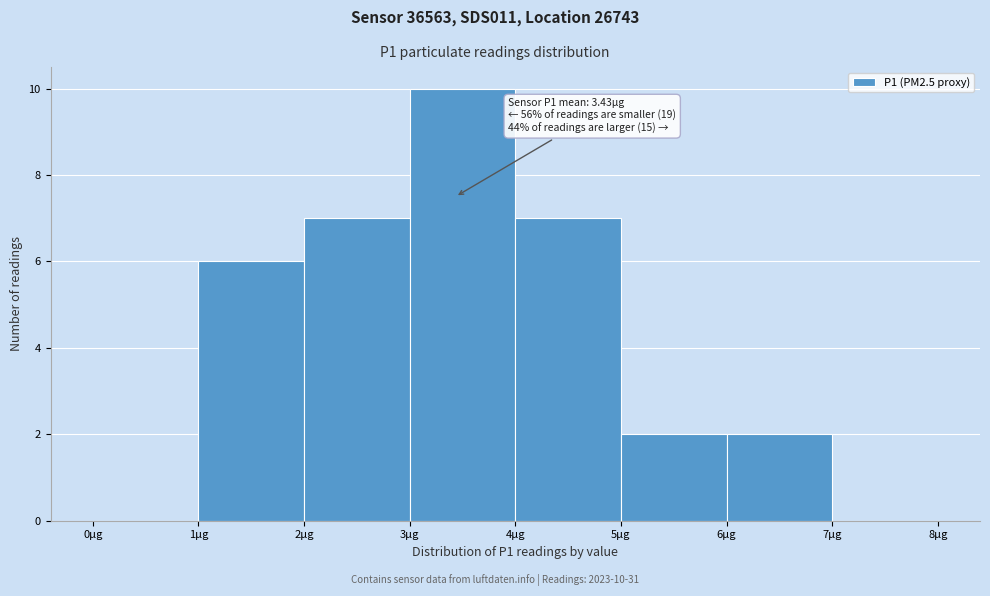

Which range on the x-axis has the tallest bar?

3 to 4